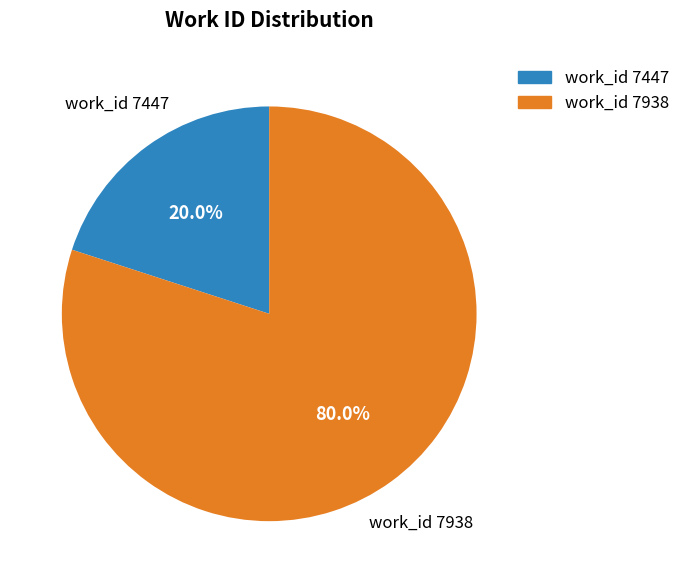

What percentage is NOT represented by work_id 7938?

20.0%